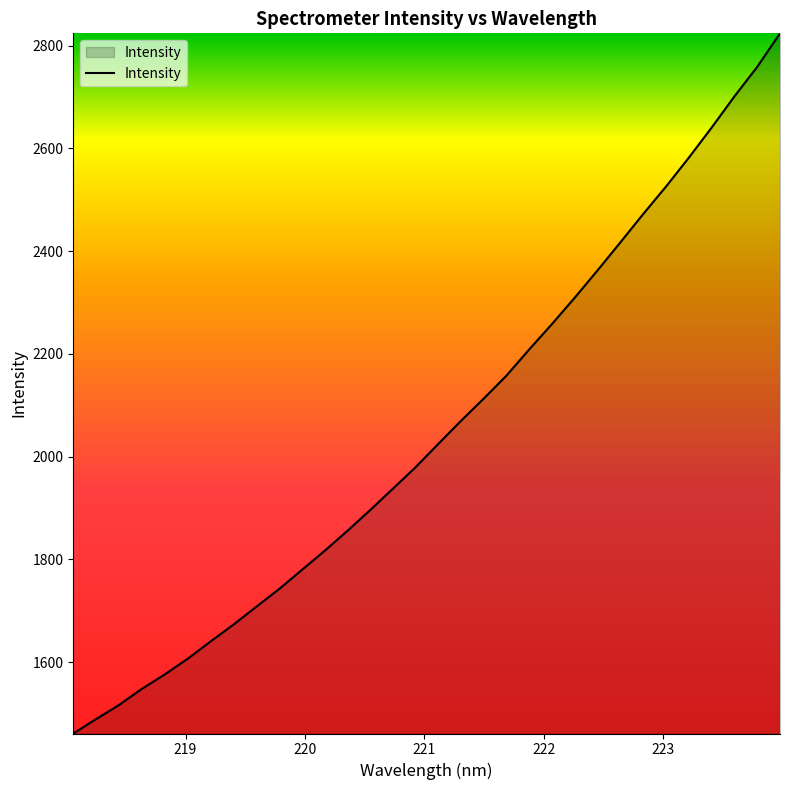

What is the greatest value displayed?

2824.2